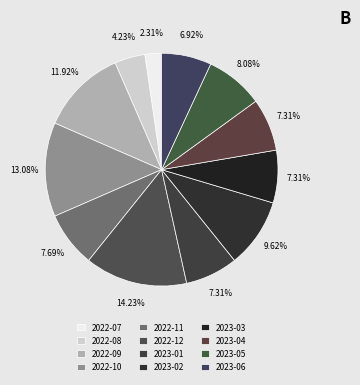

Does 2023-05 represent more than half of the total?

No